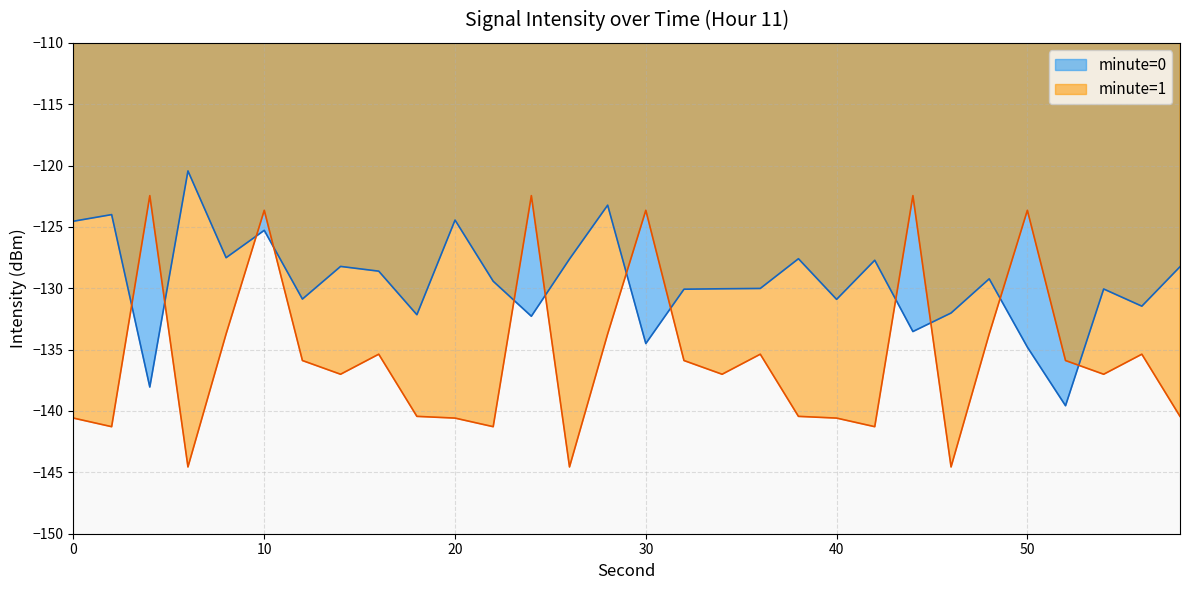

Rank the series by their average value, from highest to lowest.

minute=0, minute=1